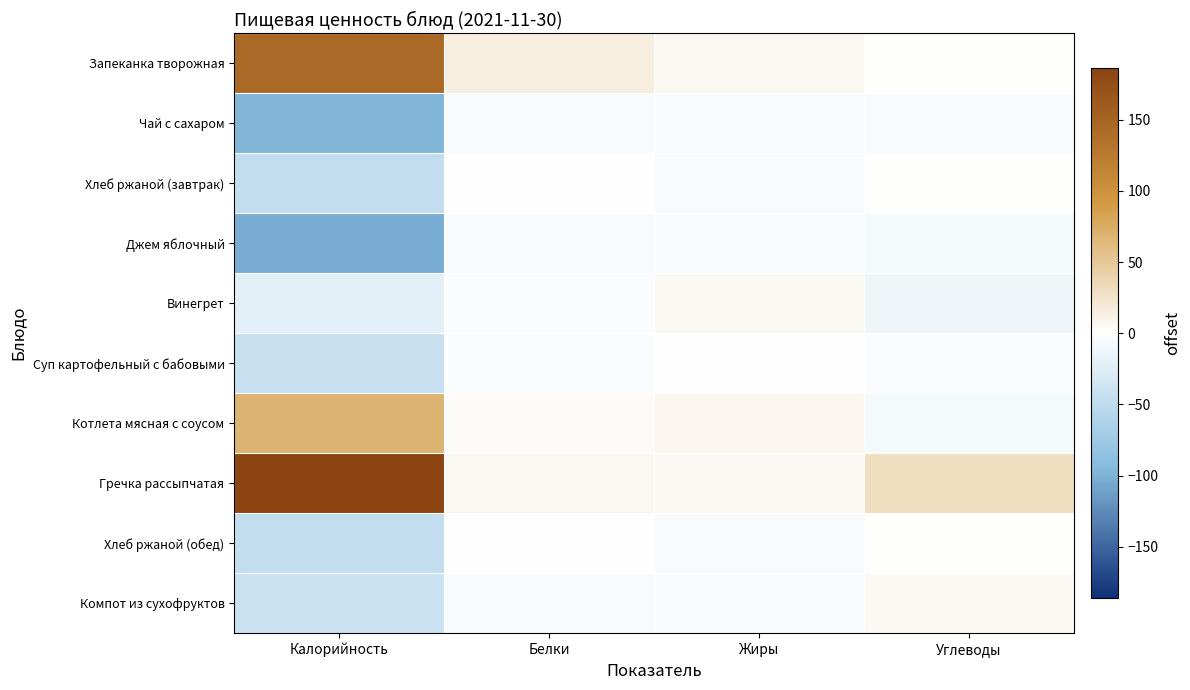

Reading left to right, extract all data points from this chart.

Запеканка творожная: Калорийность=144.1	Белки=14.9	Жиры=6.9	Углеводы=0.8
Чай с сахаром: Калорийность=-97.3	Белки=-5.2	Жиры=-5.3	Углеводы=-5.7
Хлеб ржаной (завтрак): Калорийность=-46.9	Белки=-1.3	Жиры=-4.5	Углеводы=0.8
Джем яблочный: Калорийность=-101.8	Белки=-5.1	Жиры=-5.3	Углеводы=-7.6
Винегрет: Калорийность=-21.3	Белки=-4.0	Жиры=5.5	Углеводы=-12.4
Суп картофельный с бабовыми: Калорийность=-43.3	Белки=-3.0	Жиры=-1.0	Углеводы=-4.1
Котлета мясная с соусом: Калорийность=68.7	Белки=3.6	Жиры=8.3	Углеводы=-7.8
Гречка рассыпчатая: Калорийность=186.1	Белки=6.1	Жиры=5.2	Углеводы=30.2
Хлеб ржаной (обед): Калорийность=-46.9	Белки=-1.3	Жиры=-4.5	Углеводы=0.8
Компот из сухофруктов: Калорийность=-41.3	Белки=-4.8	Жиры=-5.3	Углеводы=5.1